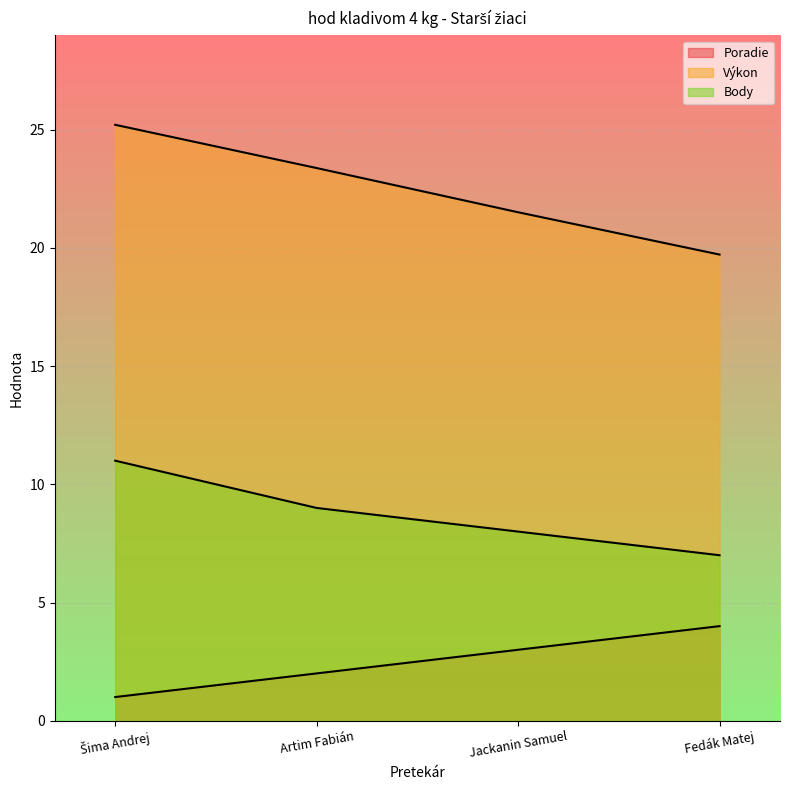

What position from the right is Artim Fabián?

3